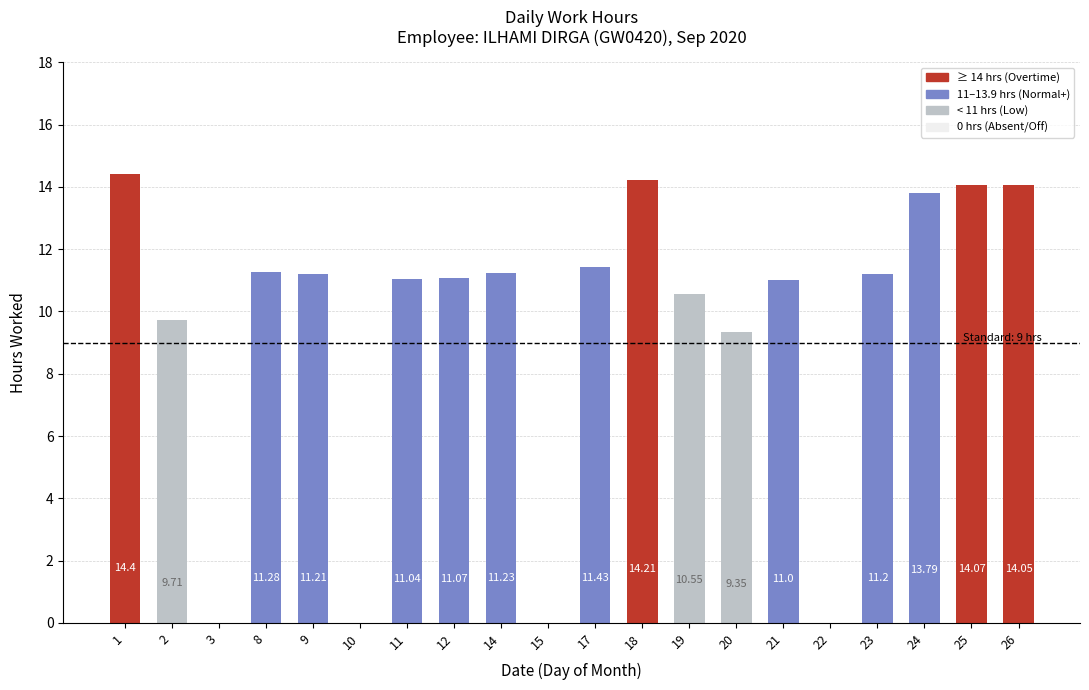

What is the sum of all values?

189.6